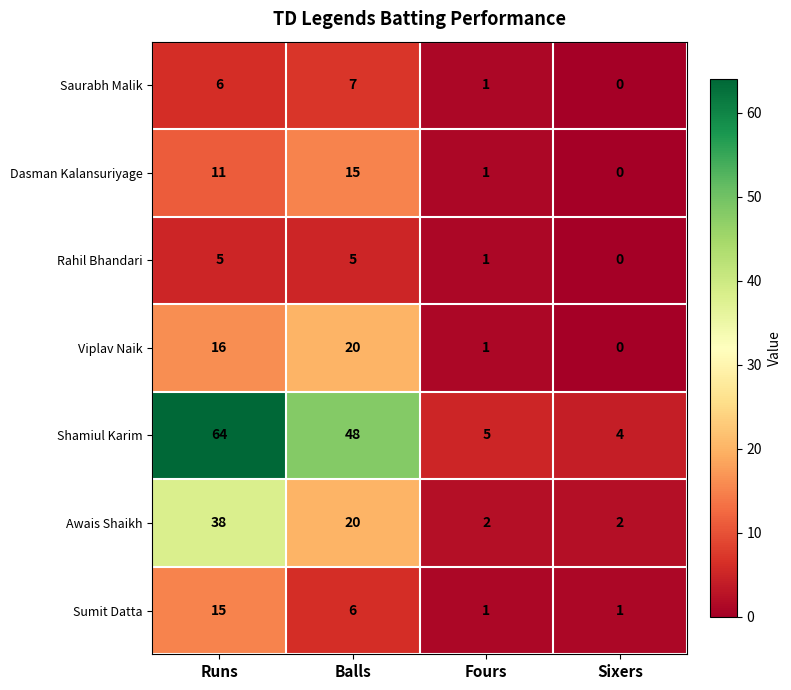

Count the number of categories in the chart.

4